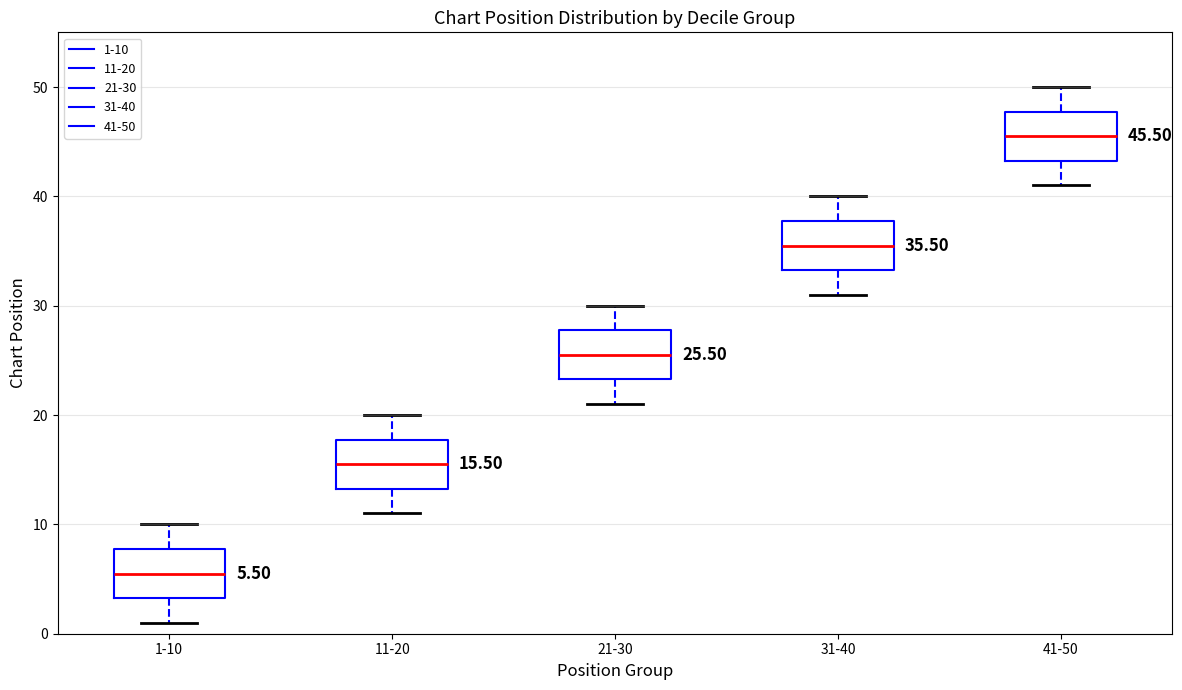

Which box has the lowest median line?

1-10